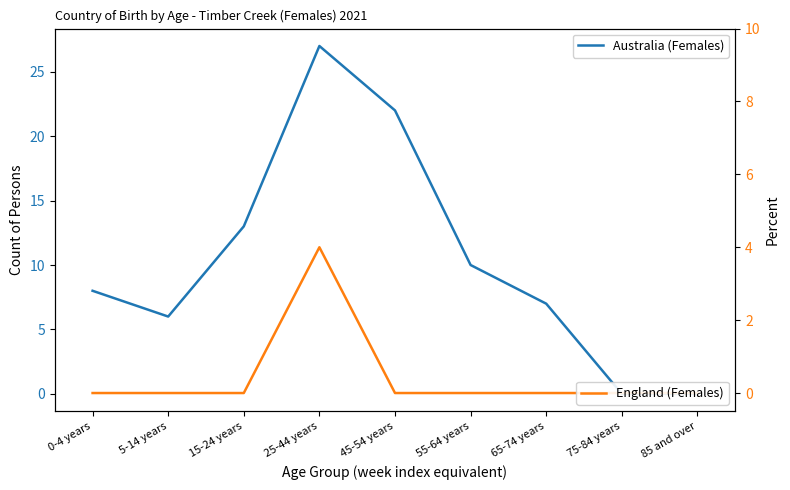

What is the difference between the second highest and minimum values in the Australia (Females) series?

22